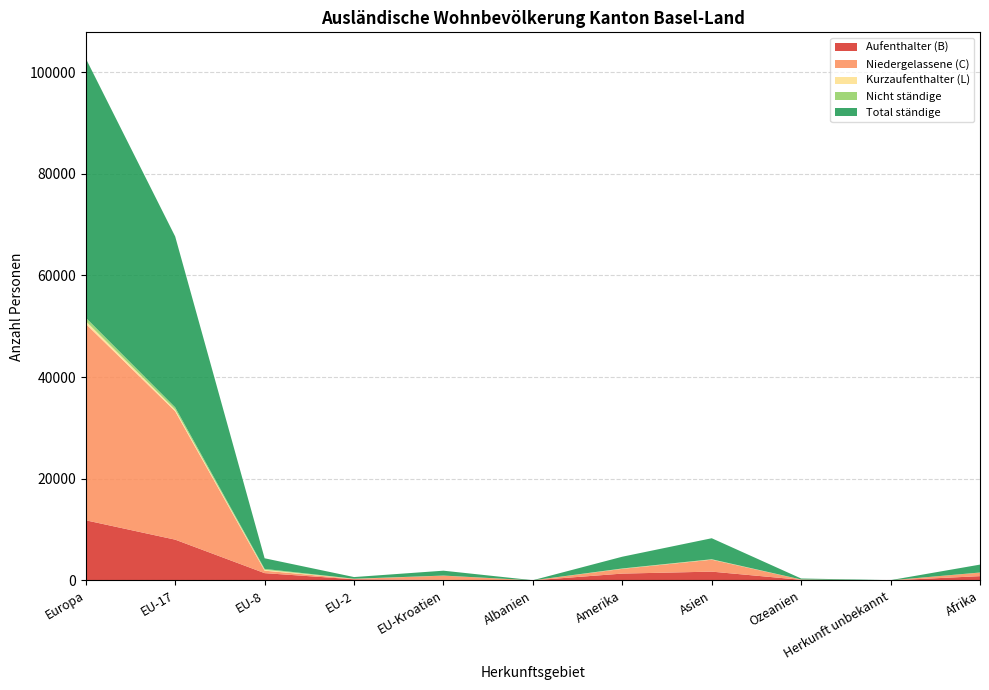

Reading left to right, what are all the values shown in this chart?

Aufenthalter (B): 11840	8029	1443	232	114	22	1352	1739	127	15	849
Niedergelassene (C): 38650	25260	485	76	836	6	935	2348	58	16	702
Kurzaufenthalter (L): 521	322	161	20	10	0	25	43	5	0	2
Nicht ständige: 678	445	186	13	3	0	50	47	6	0	14
Total ständige: 51011	33611	2089	328	960	22	2312	4130	190	31	1553